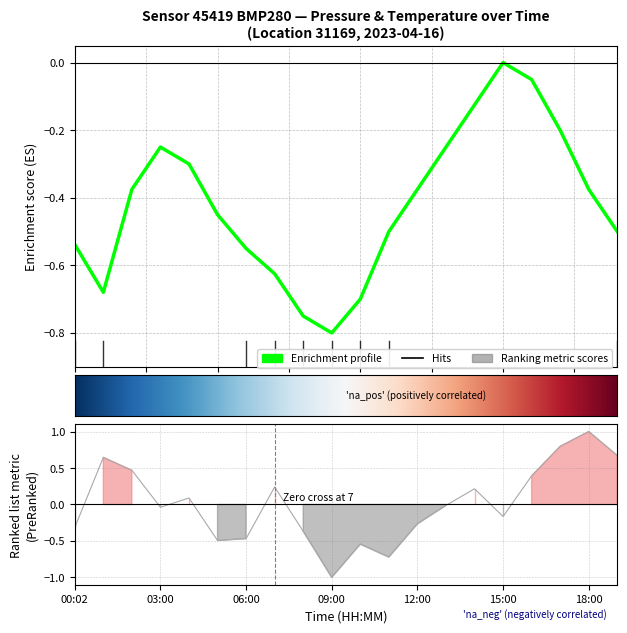

In temperature, how many points are higher than both neighbors (excluding endpoints)?

6